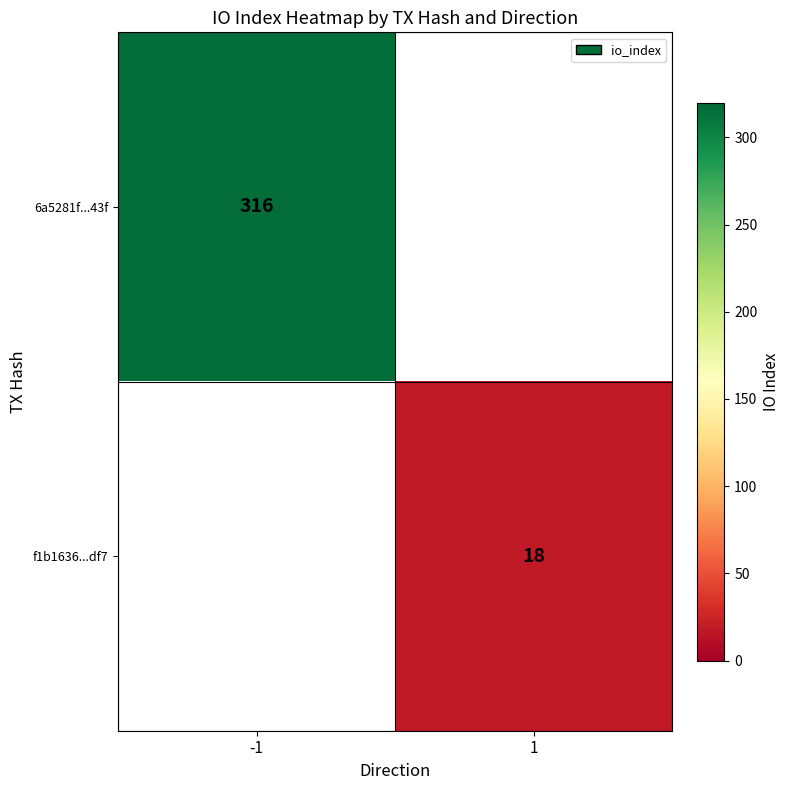

What is the greatest value displayed?

316.0